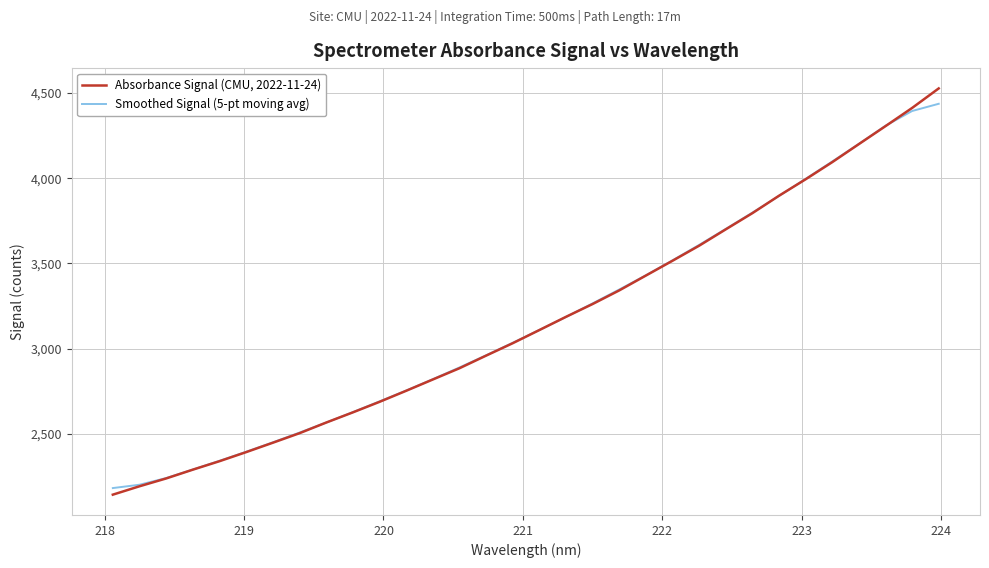

How many values in the Smoothed Signal (5-pt moving avg) series are below 3110?

16